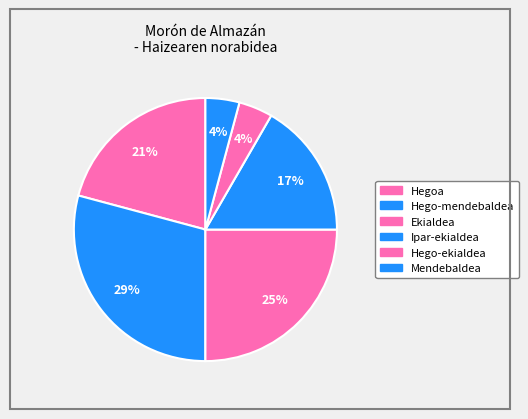

How much of the chart is everything except Mendebaldea?

95.8%